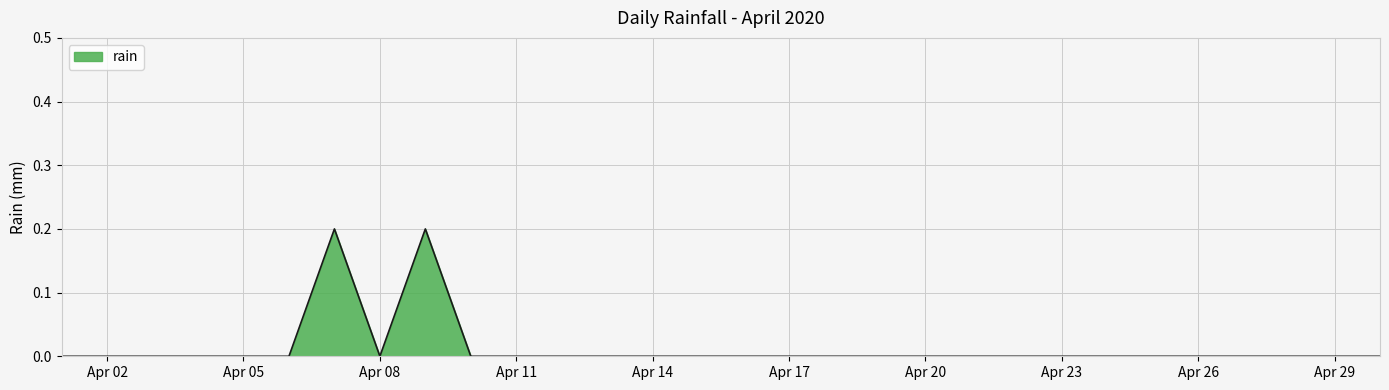

How many lines are shown in the chart?

1